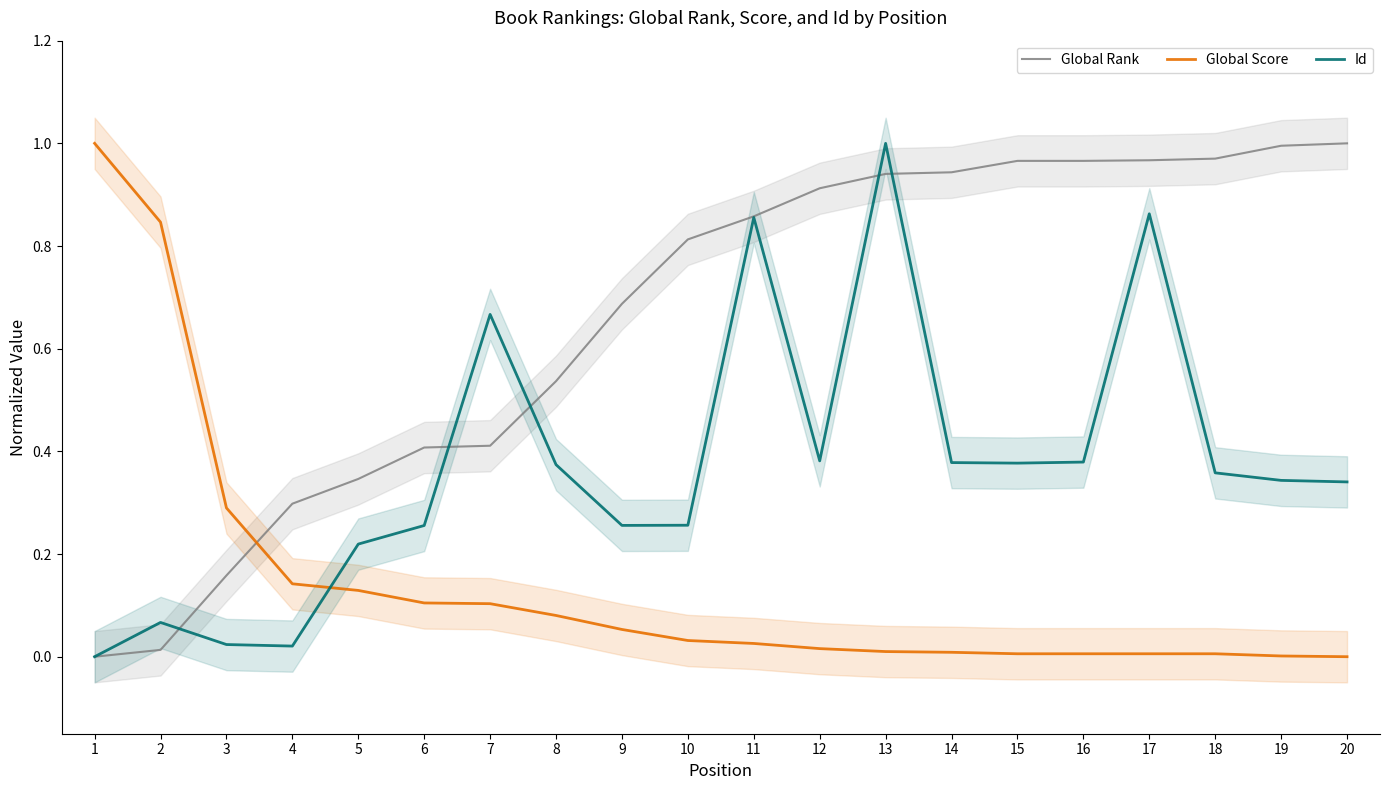

What value does the Global Rank series have at 19?

1.0